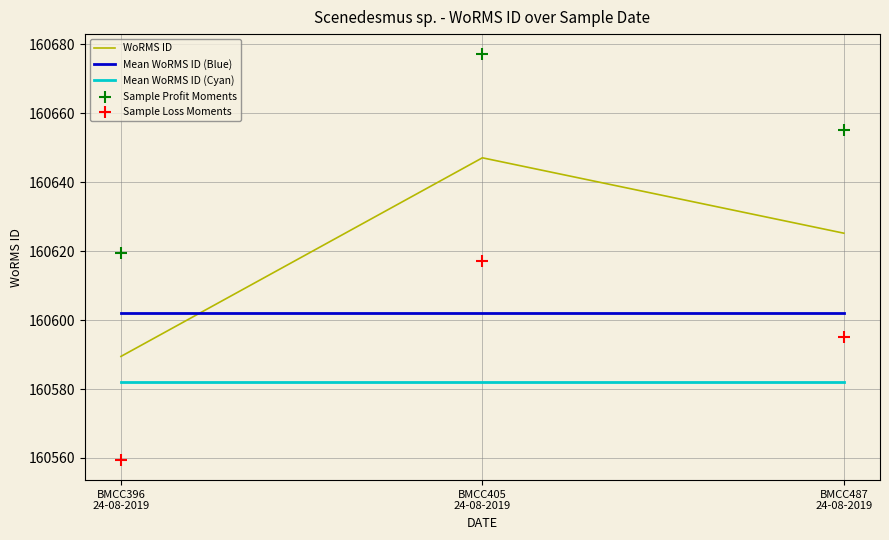

At how many categories does at least one series exceed 160646?

2